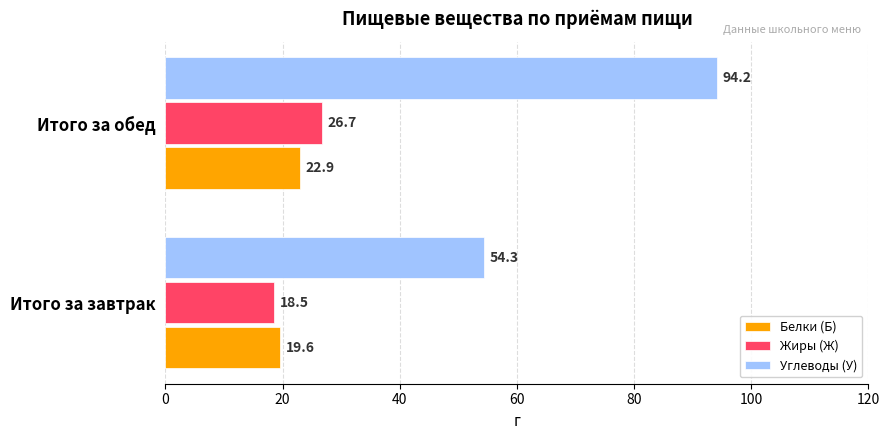

Which series has the widest spread of values?

Углеводы (У)